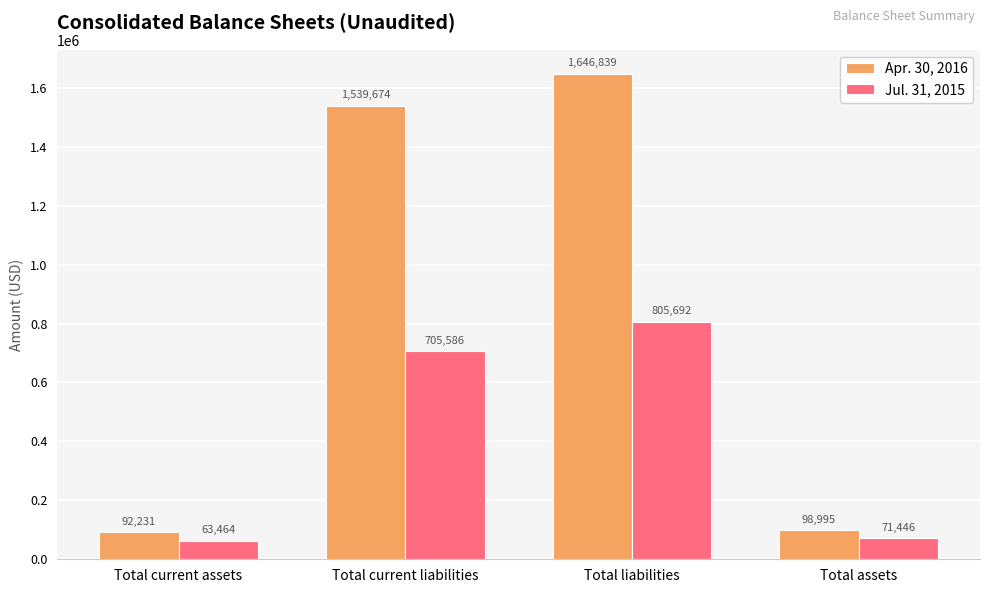

How many values in the Apr. 30, 2016 series are below 1539674?

2